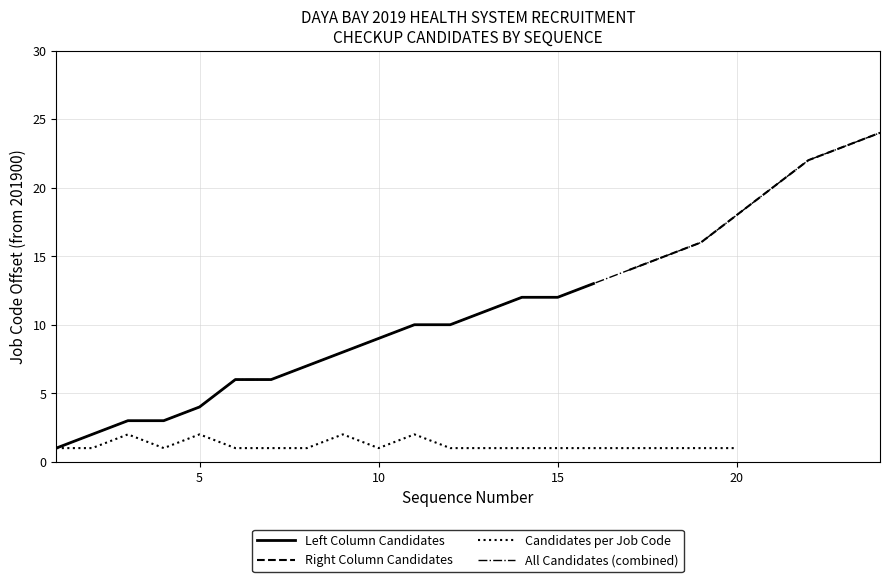

Is it true that Left Column Candidates equals 6 at 15?

False